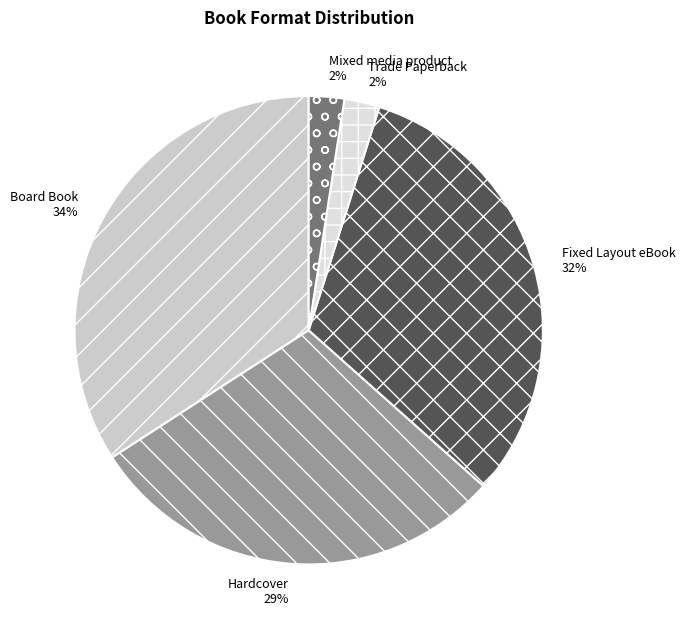

Which has a higher value, Trade Paperback or Hardcover?

Hardcover